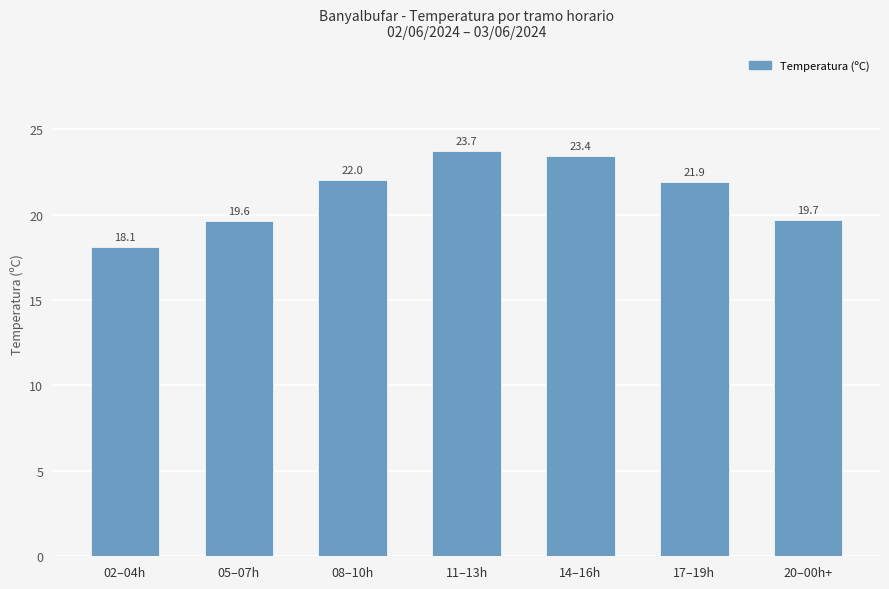

What position from the right is 17–19h?

2